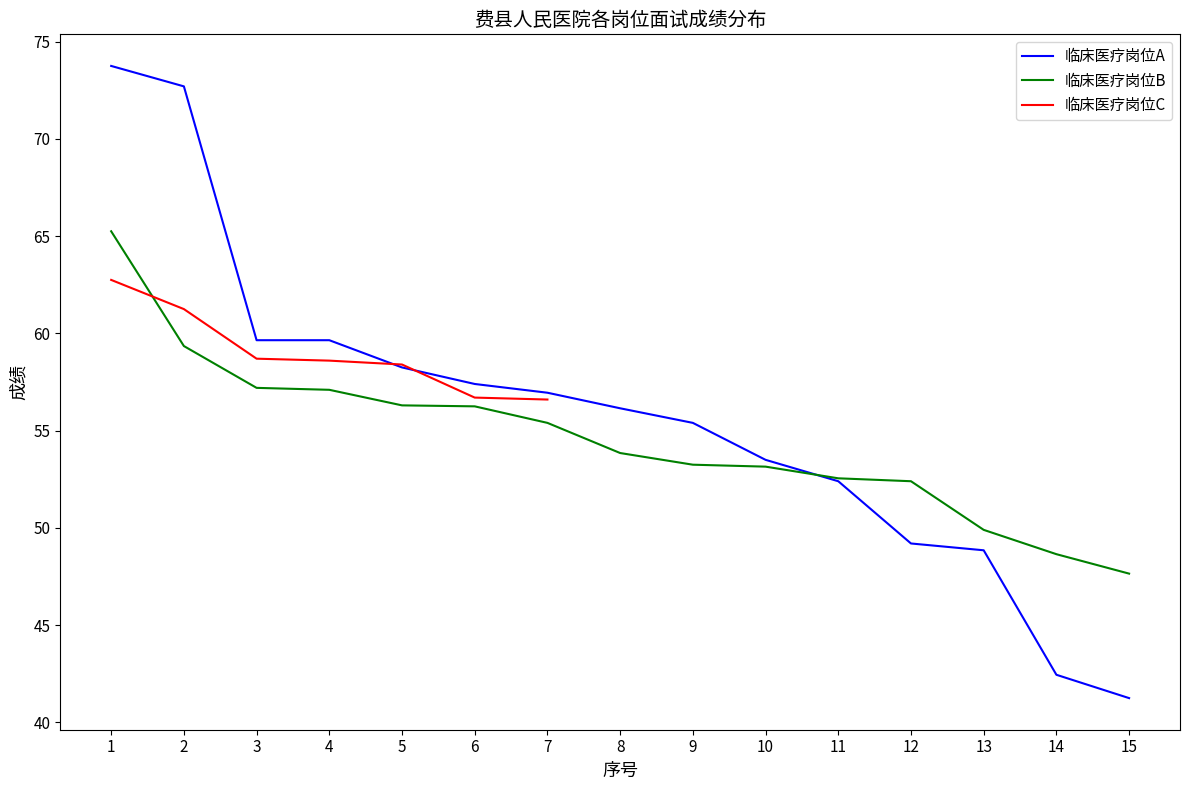

The 临床医疗岗位B series shows 56.3 at 5. True or false?

True